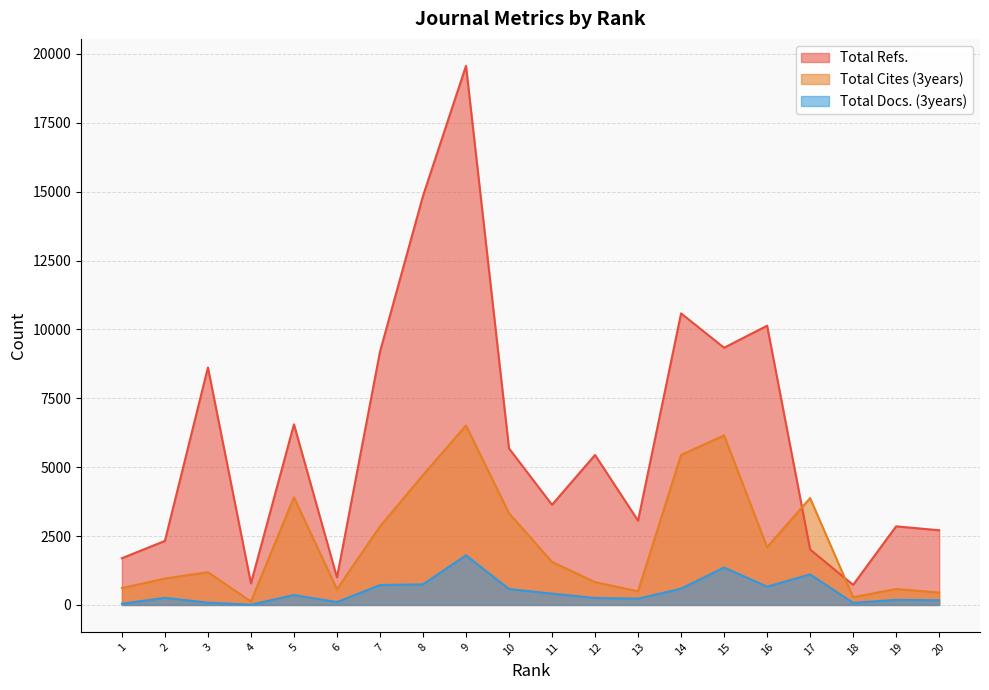

What is the value of the Total Cites (3years) point at the 16th from the left?

2097